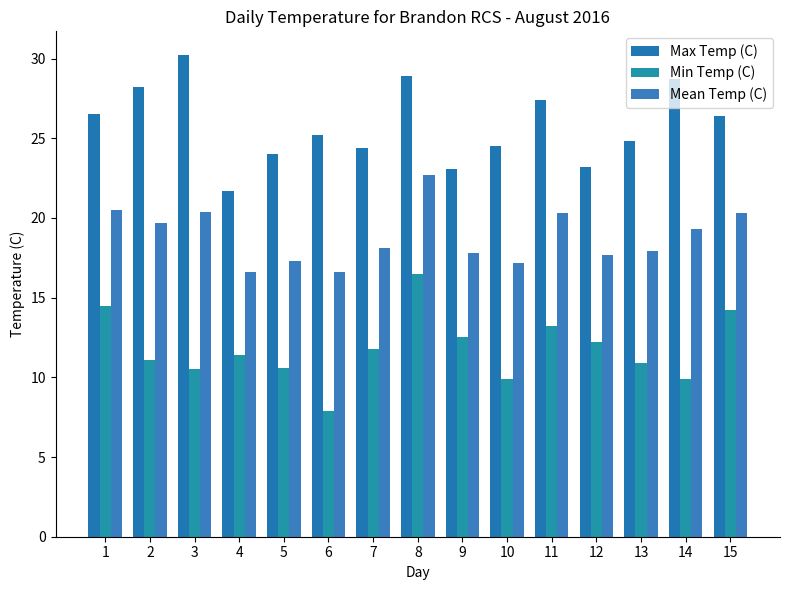

What is the total value across all series at 9?

53.4